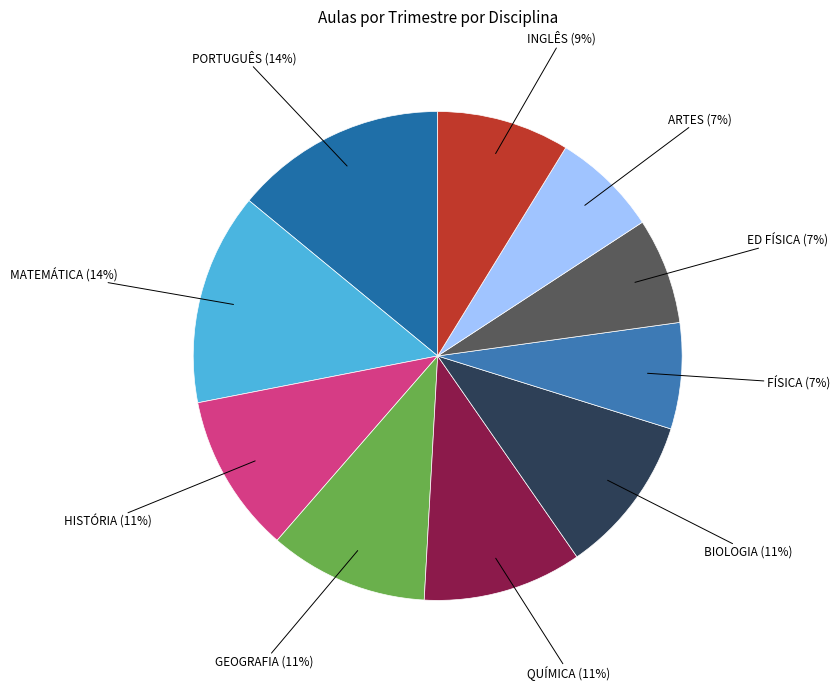

Does INGLÊS account for over 50% of the chart?

No